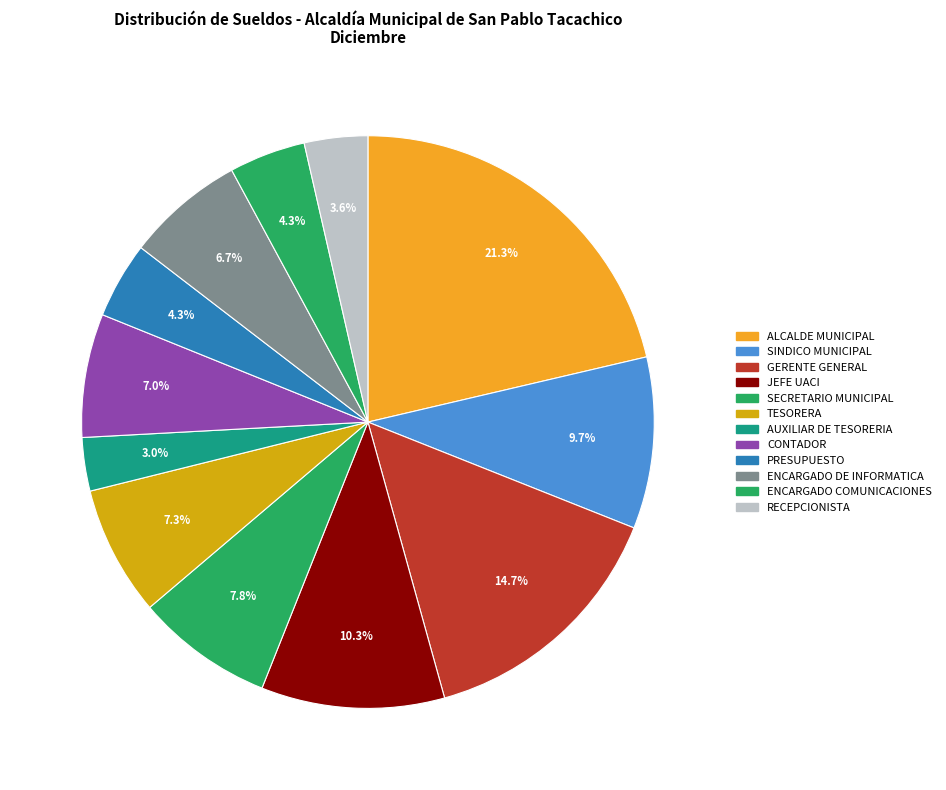

The CONTADOR slice represents 1% of the pie. True or false?

False